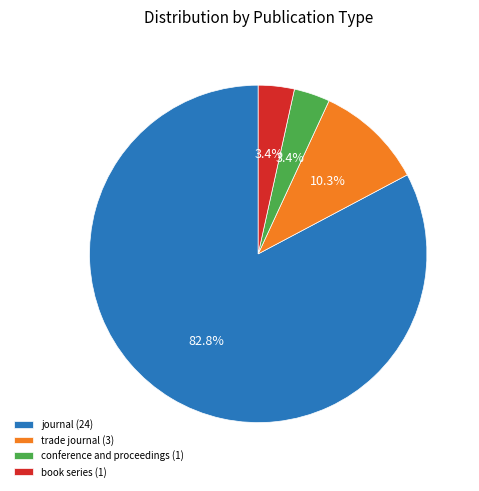

Is it true that trade journal is 10% of the pie?

True